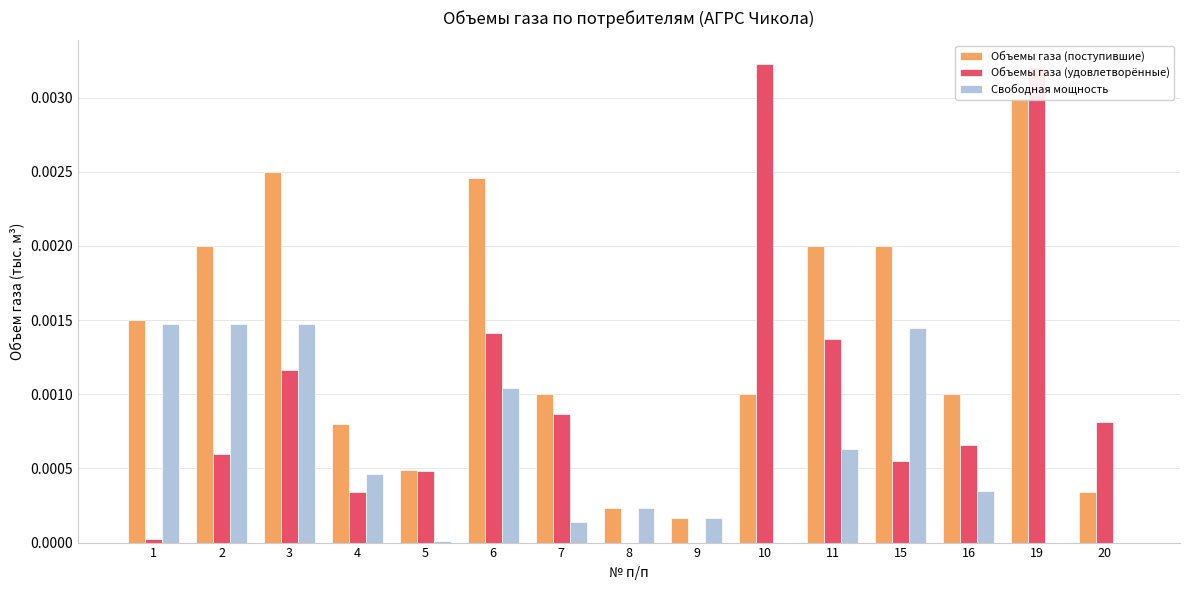

Which series has the widest spread of values?

Объемы газа (удовлетворённые)